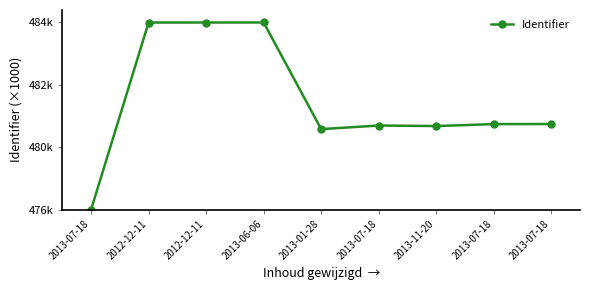

True or false: the data shows 100.0 at 2012-12-11.

True